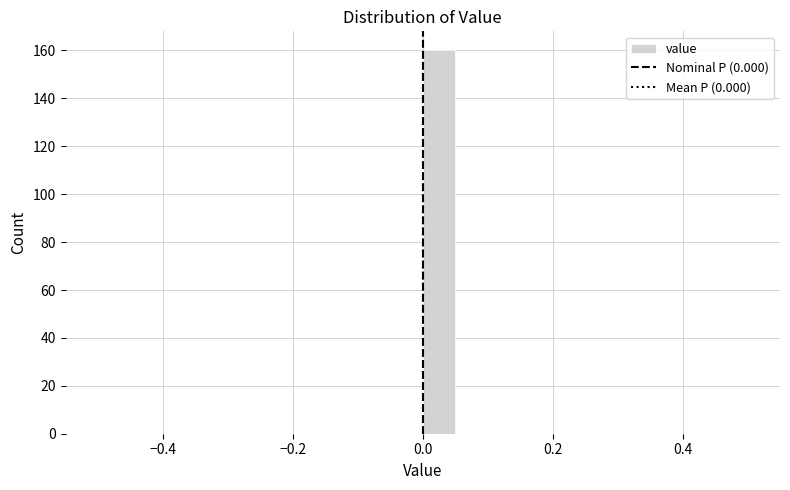

Around what value on the x-axis is the tallest bar? Give the approximate position of its centre, as read against the axis.

0.02